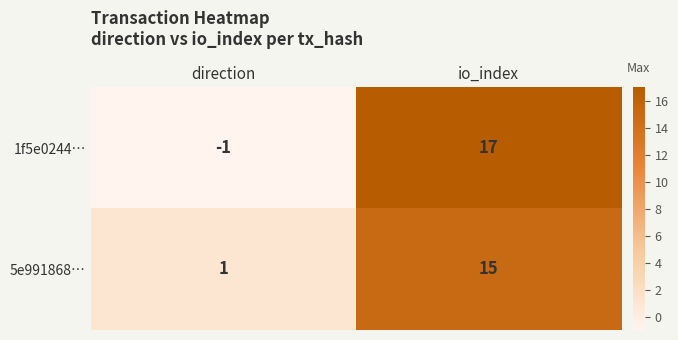

Which series has the widest spread of values?

1f5e0244…